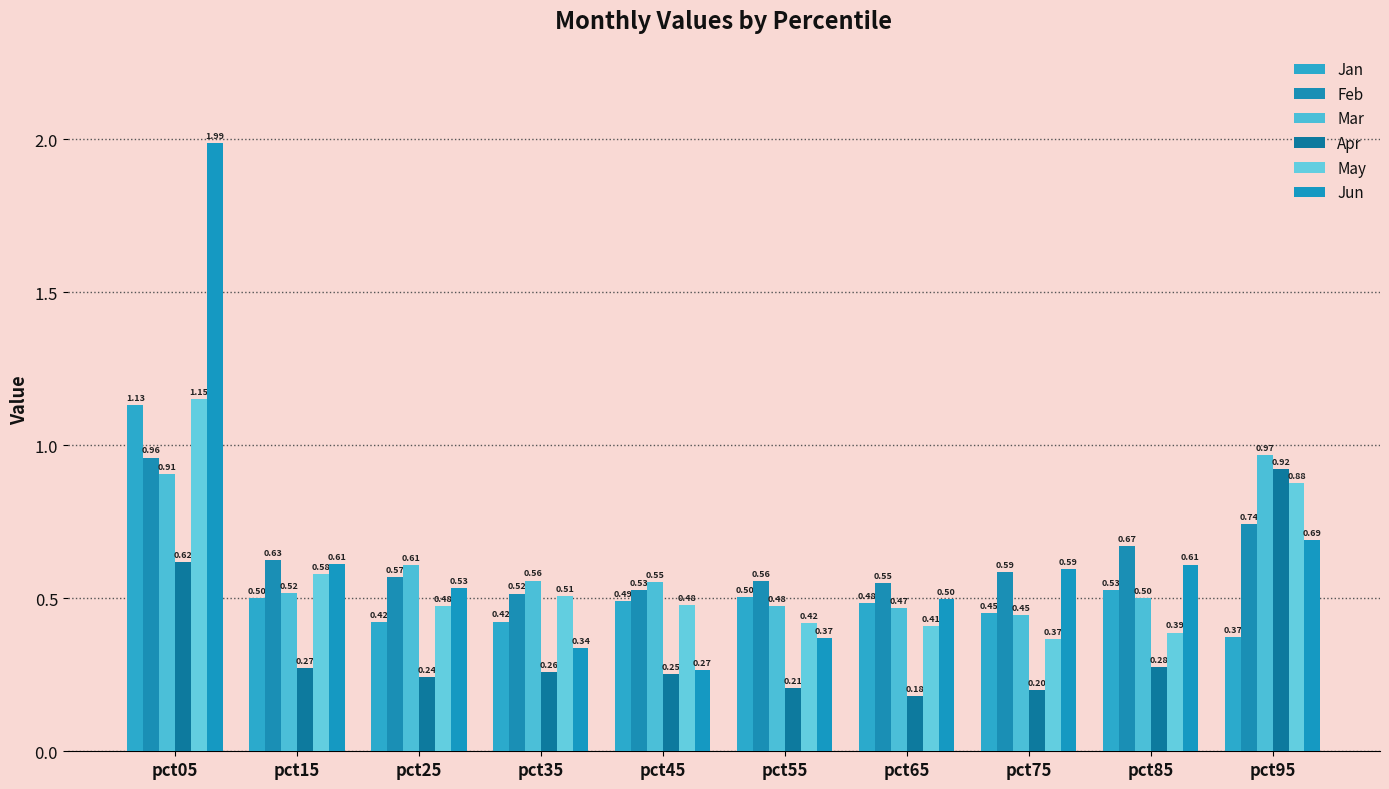

Rank the categories by May value from lowest to highest.

pct75, pct85, pct65, pct55, pct25, pct45, pct35, pct15, pct95, pct05